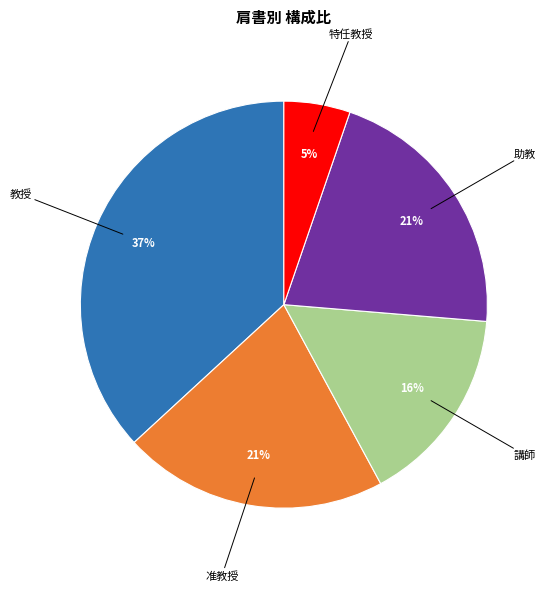

To the nearest percent, what is the difference between the largest and smallest slice percentages?

32%